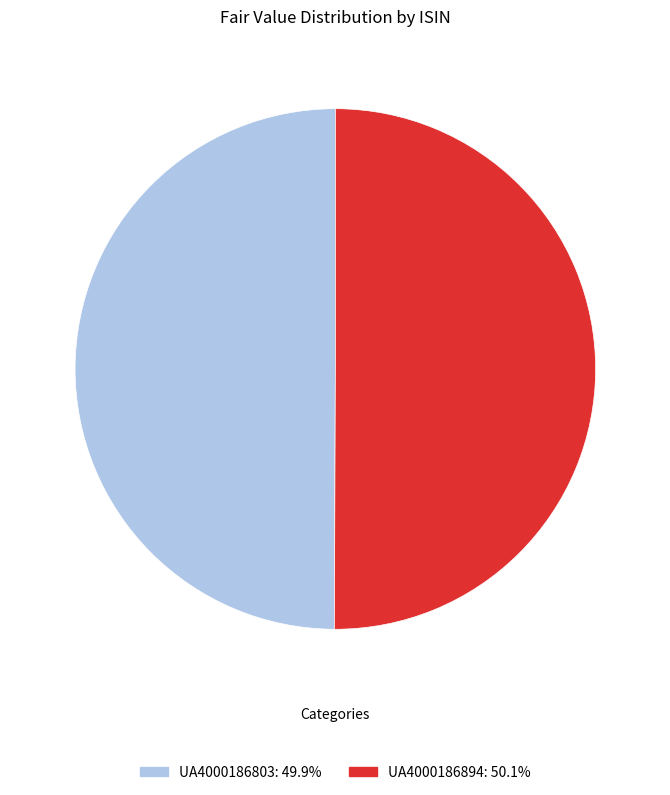

What is the ratio of the value at UA4000186803 to the value at UA4000186894?

1.0